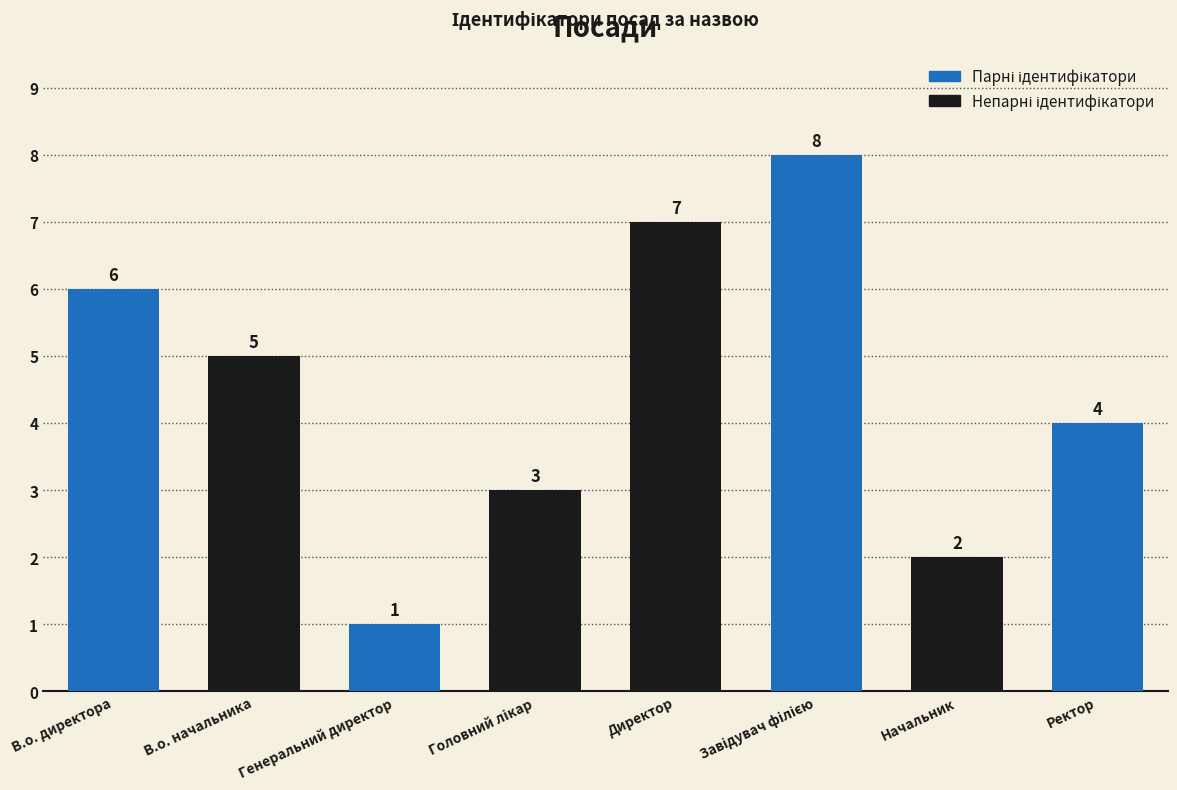

What is the value of the 6th bar from the left?

8